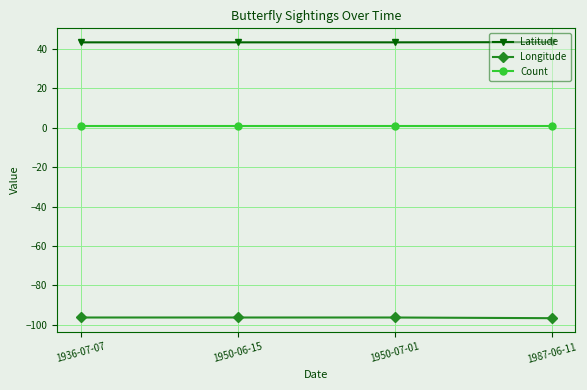

The Longitude series shows -96.6 at 1987-06-11. True or false?

True